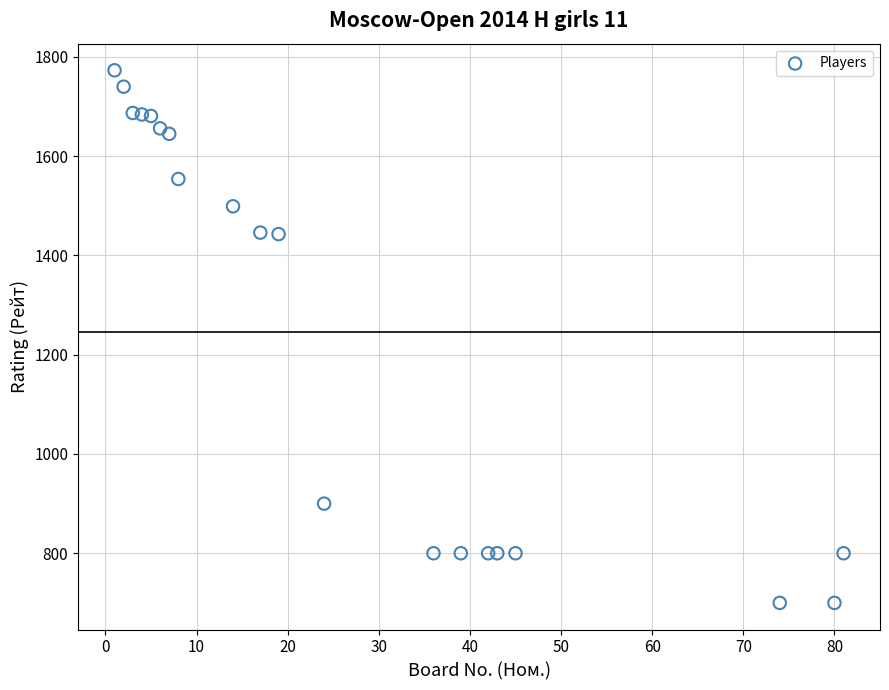

What is the range of Y values (max minus min)?

1073